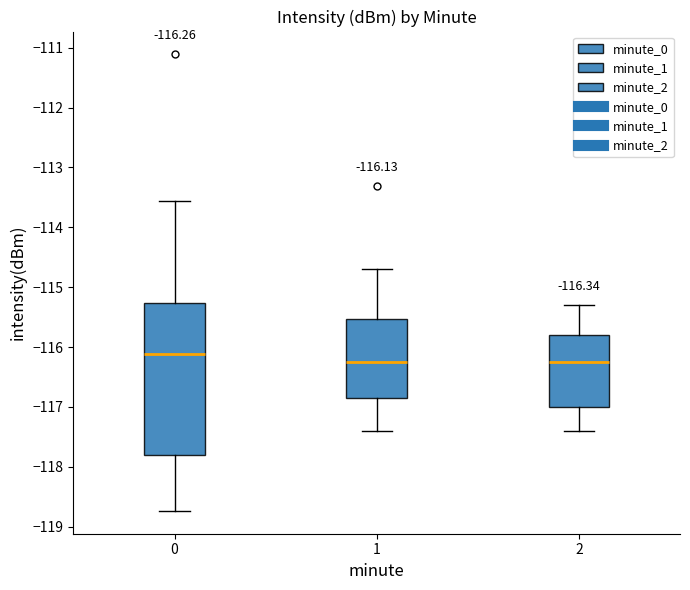

Comparing the boxes themselves (not the whiskers), which one is the tallest?

0